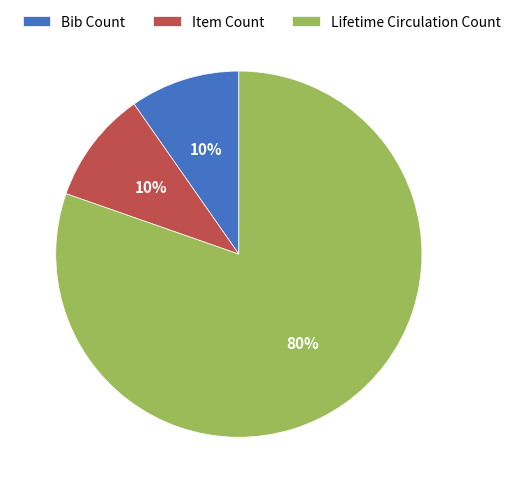

Is it true that Bib Count is 10% of the pie?

True